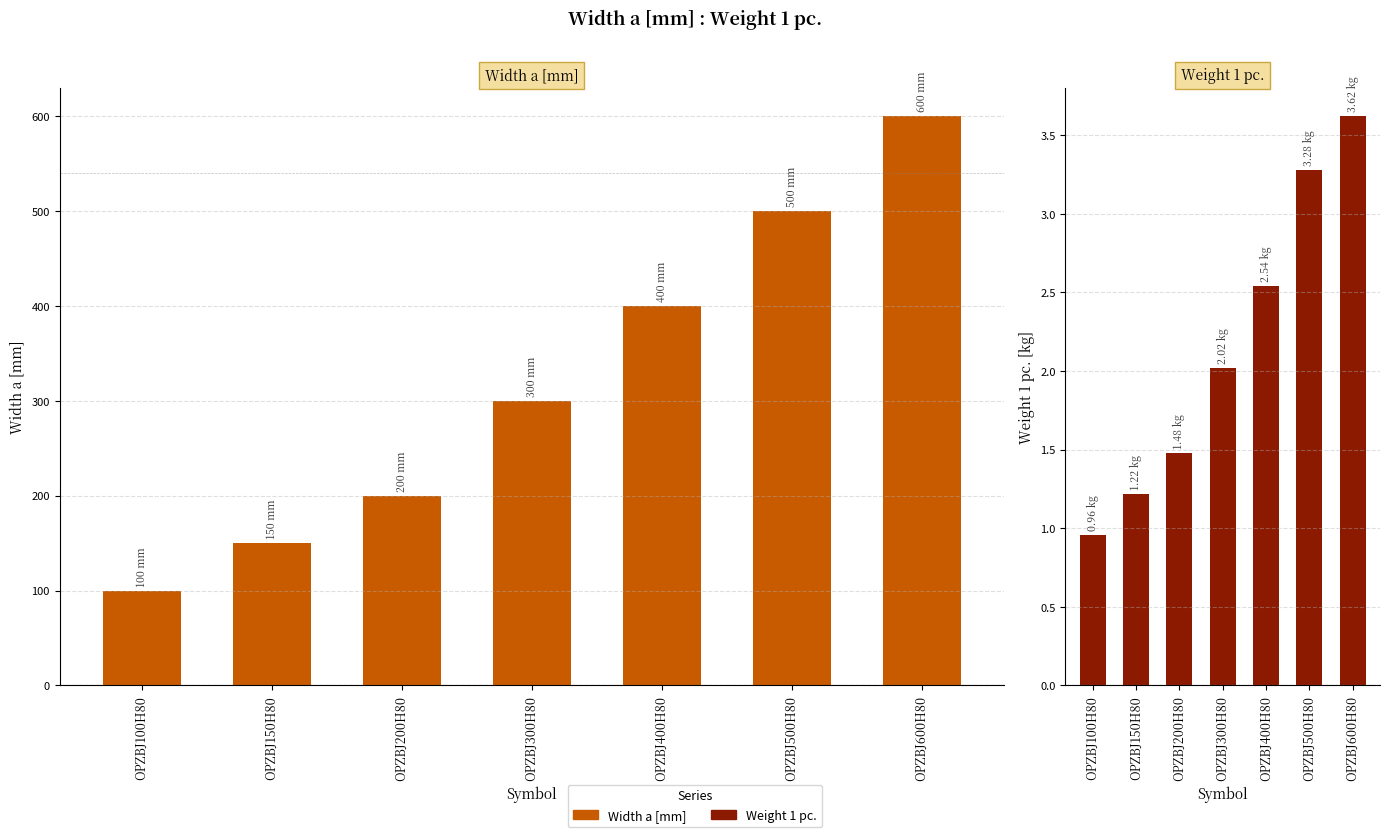

What is the highest value of the Width a [mm] series?

600.0